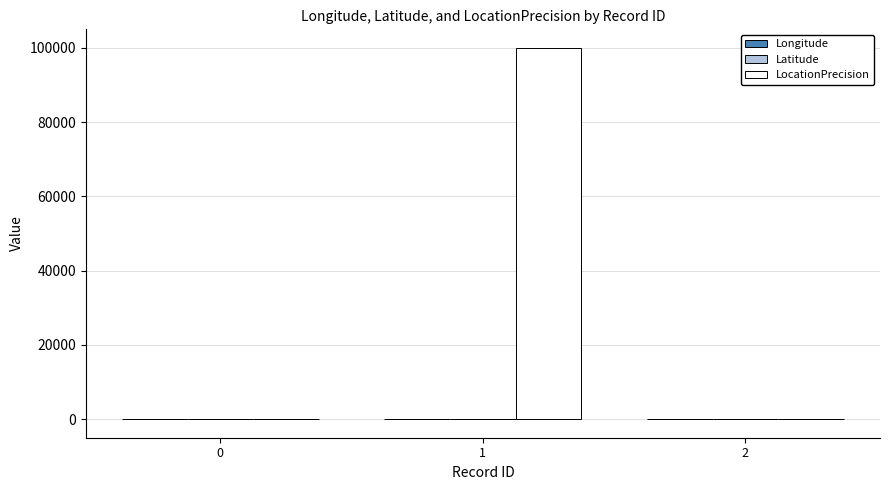

What is the greatest value displayed?

100000.0